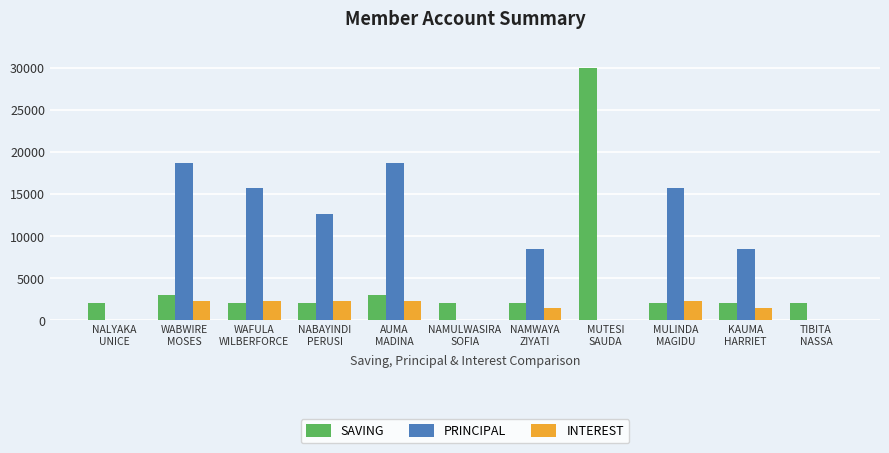

Where does the INTEREST series first go above 1500?

WABWIRE
MOSES